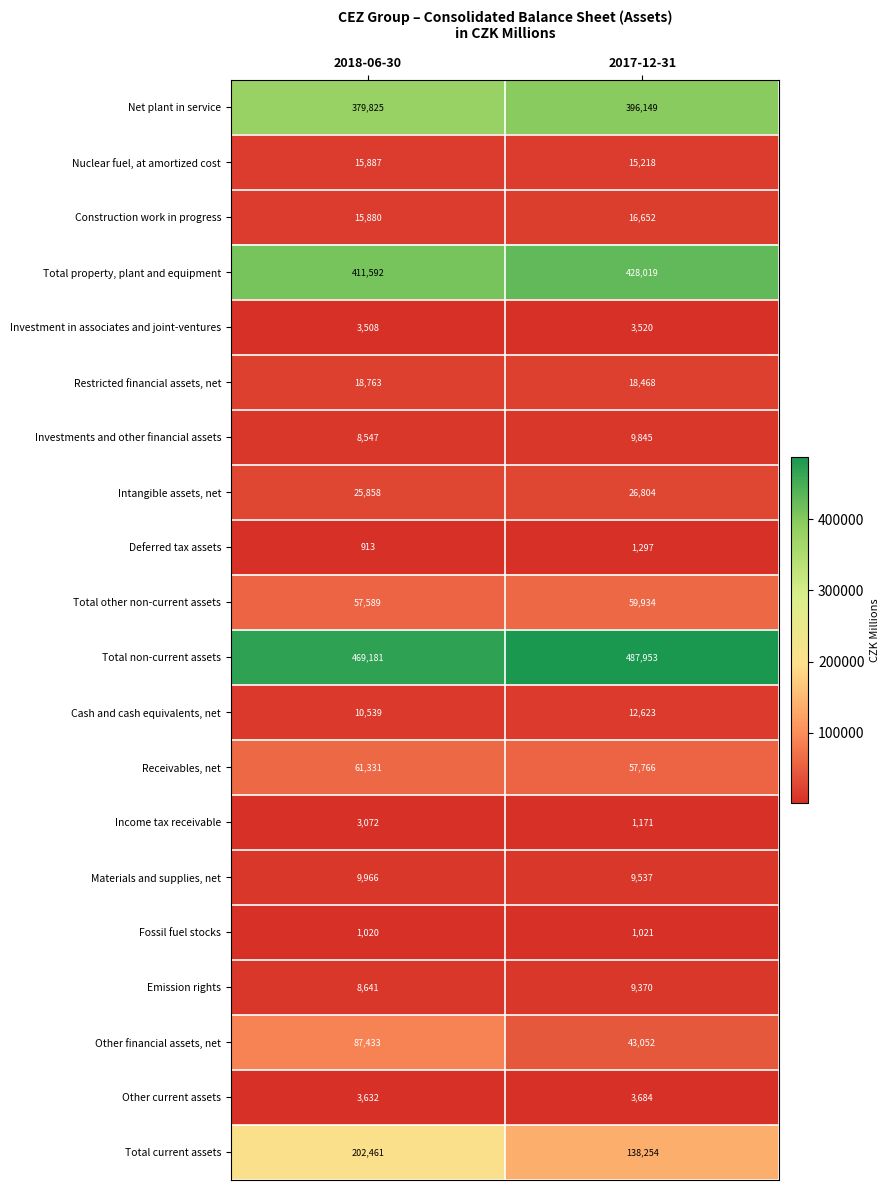

At which category does the chart reach its peak across all series?

2017-12-31